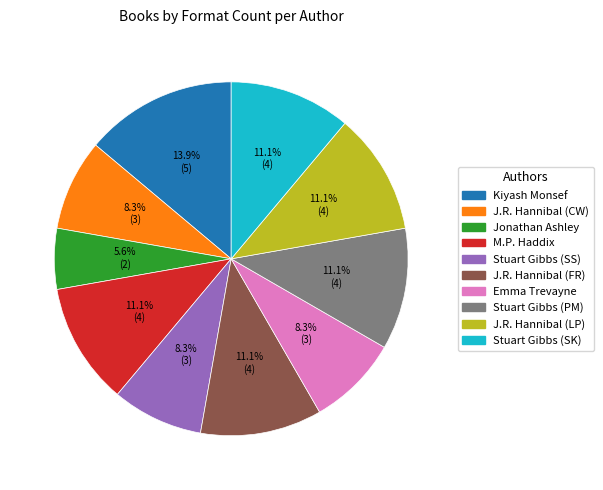

Is there any slice that represents more than half of the pie?

No